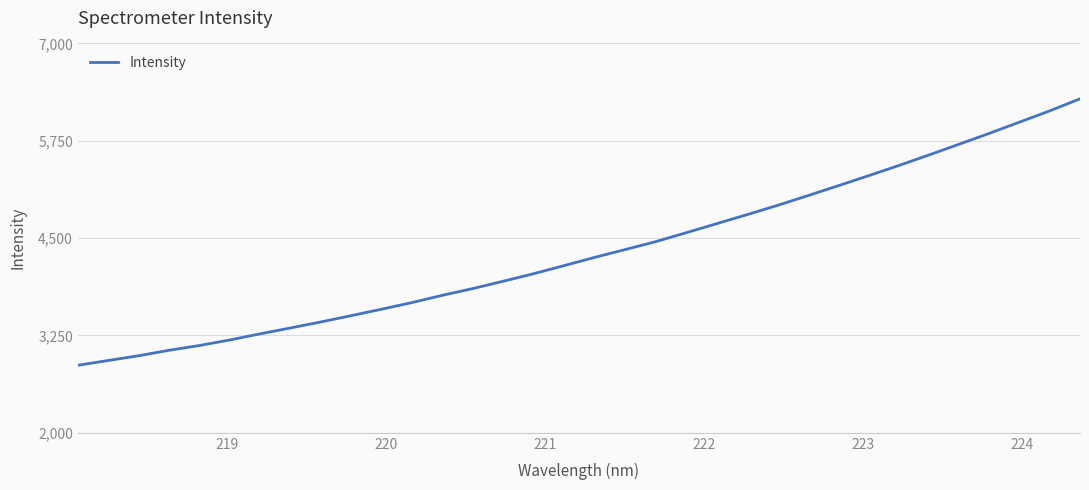

What is the minimum value shown in the chart?

2867.1